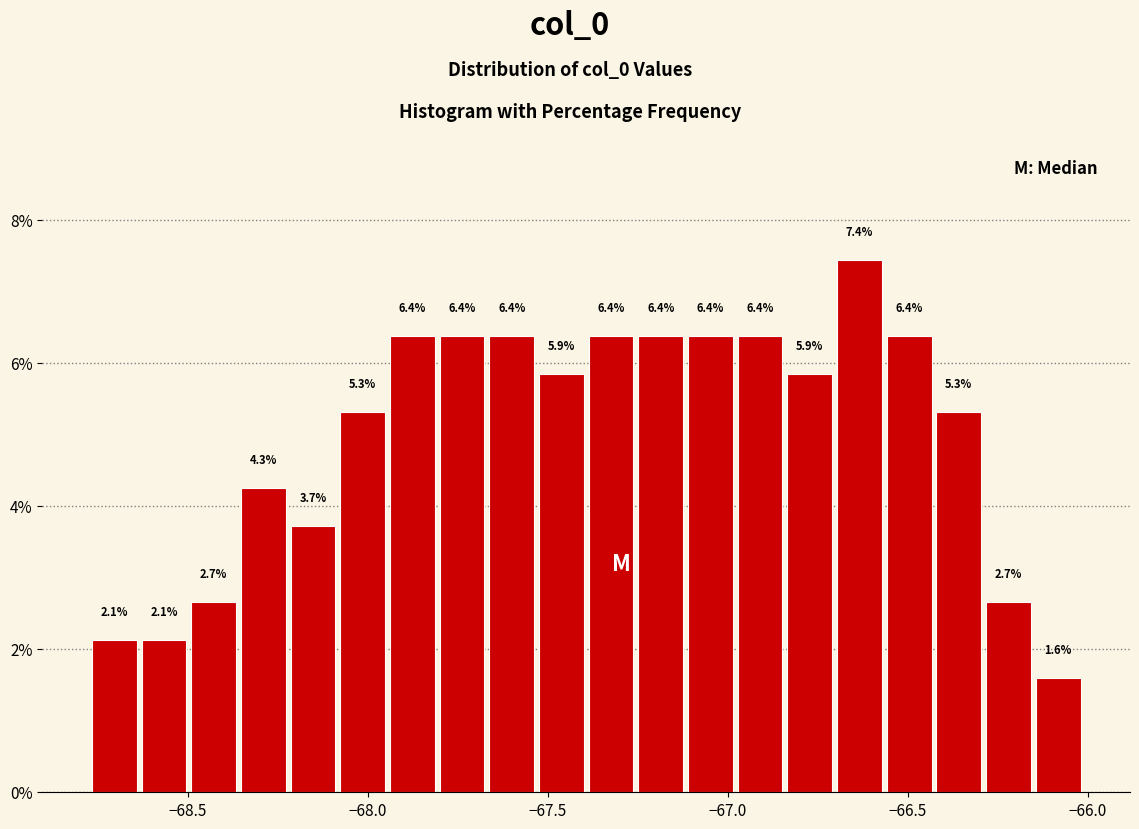

Read against the x-axis, roughly where is the centre of the tallest bar?

-66.65